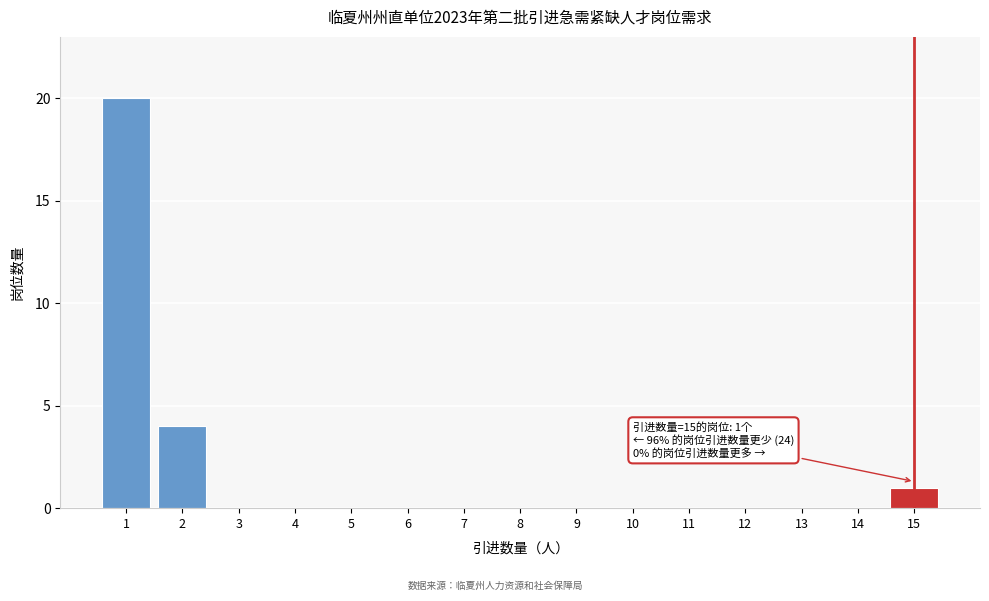

Reading left to right, list all the values displayed in this chart.

1=20	2=4	3=0	4=0	5=0	6=0	7=0	8=0	9=0	10=0	11=0	12=0	13=0	14=0	15=1